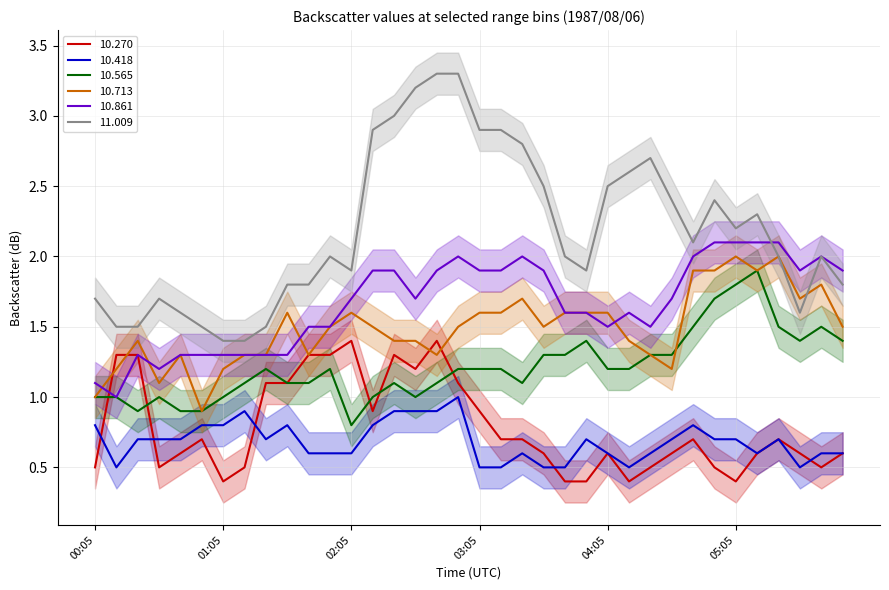

Does the chart have visible grid lines?

Yes